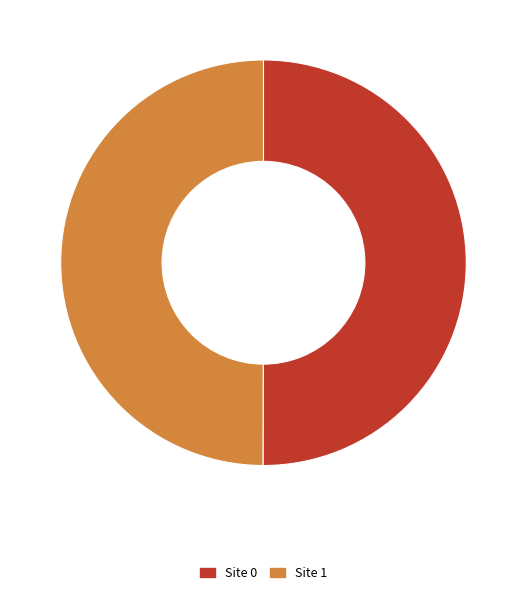

Do Site 0 and Site 1 together represent more than half of the pie?

Yes